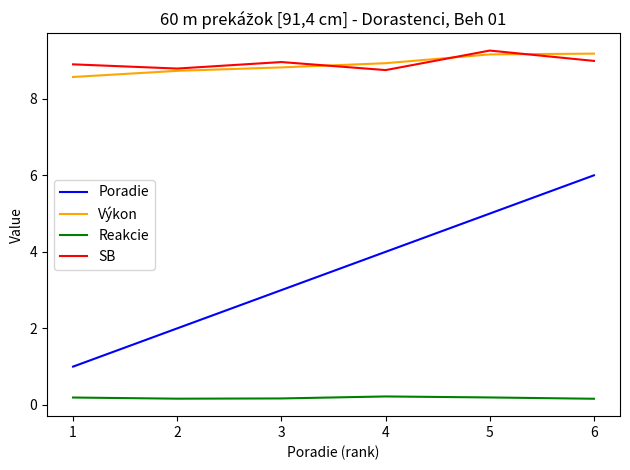

Which category has the highest value in the SB series?

5